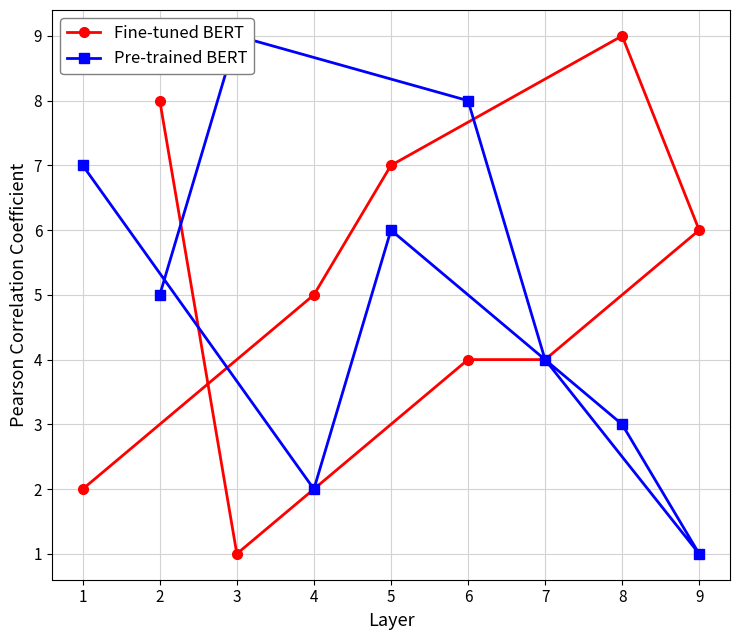

Rank the series by their maximum value, from highest to lowest.

Fine-tuned BERT, Pre-trained BERT